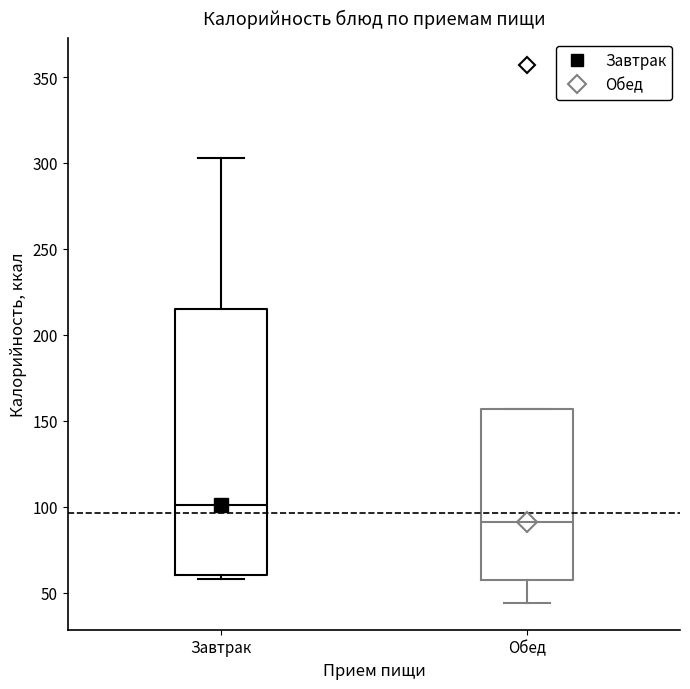

Reading left to right, transcribe this box plot: for each box, give where its median line is, the range the box spans, and where its two whiskers end, as read against the y-axis. The values are not printed on the chart, so give them approximately, as read against the axis.

Завтрак: median 100, box 60 to 215, whiskers 60 (just below the box's lower edge) to 305
Обед: median 90, box 55 to 155, whiskers 45 to 155